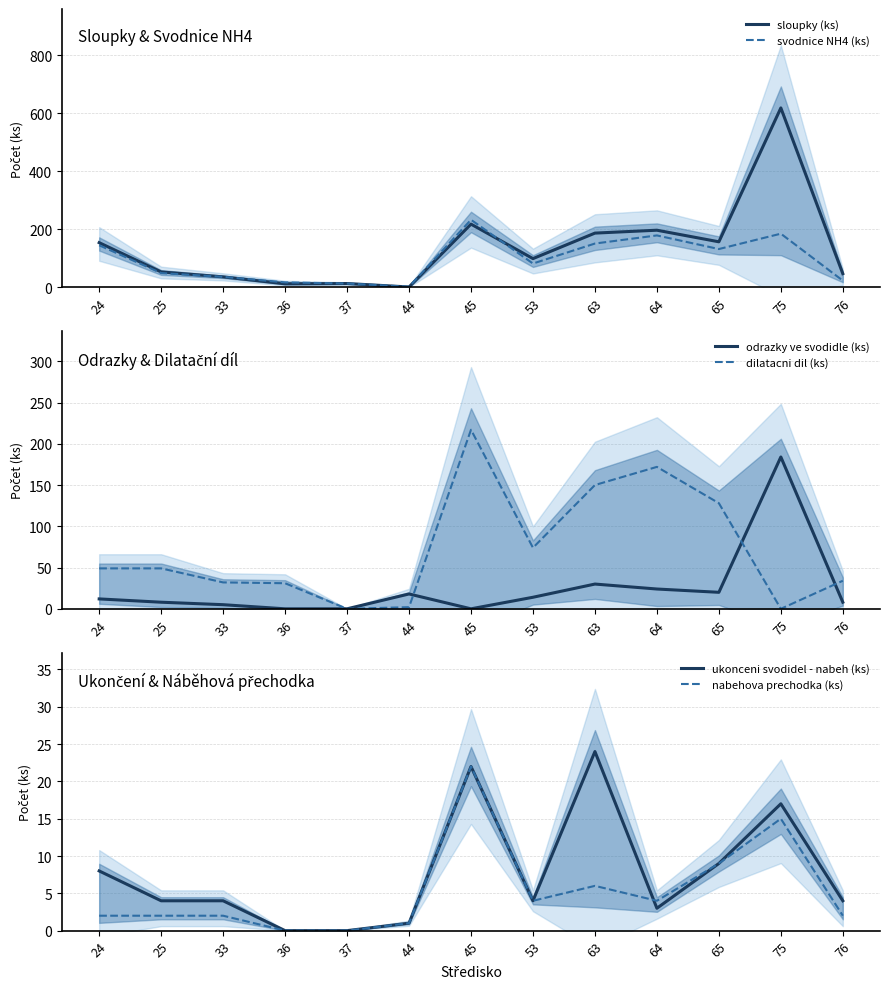

At which label does odrazky ve svodidle (ks) reach its peak?

75